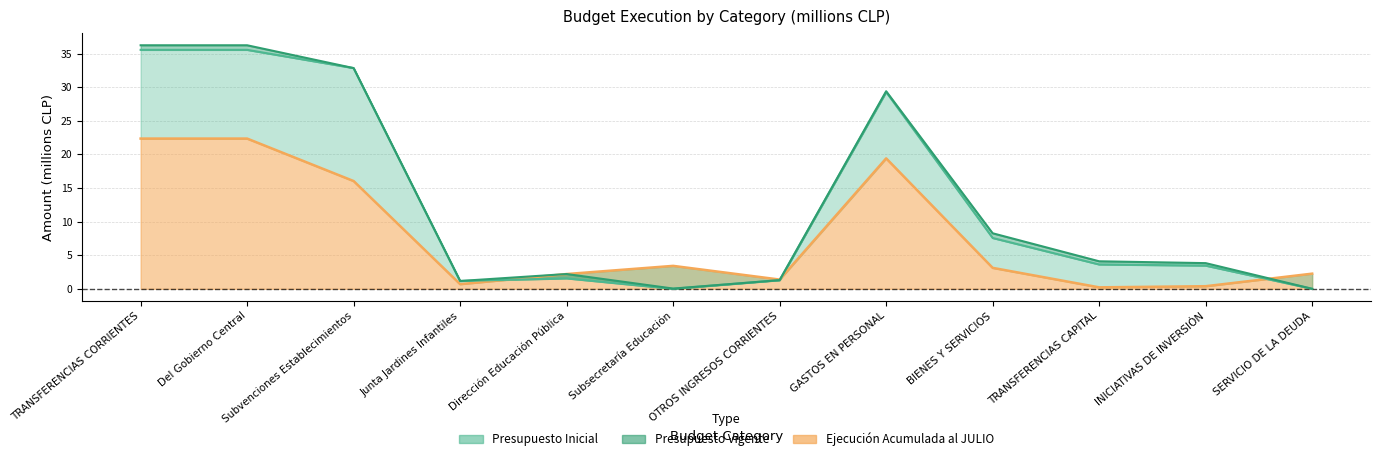

What is the label of the 2nd point from the right?

INICIATIVAS DE INVERSIÓN